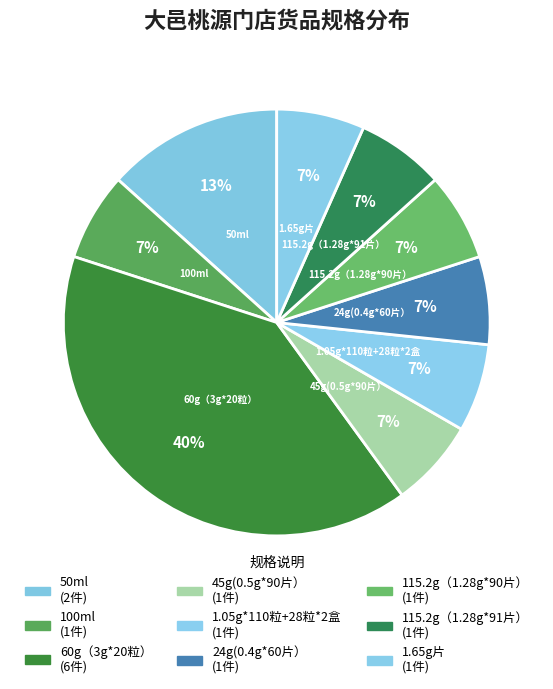

What percentage is the 1.05g*110粒+28粒*2盒 slice, to the nearest percent?

7%